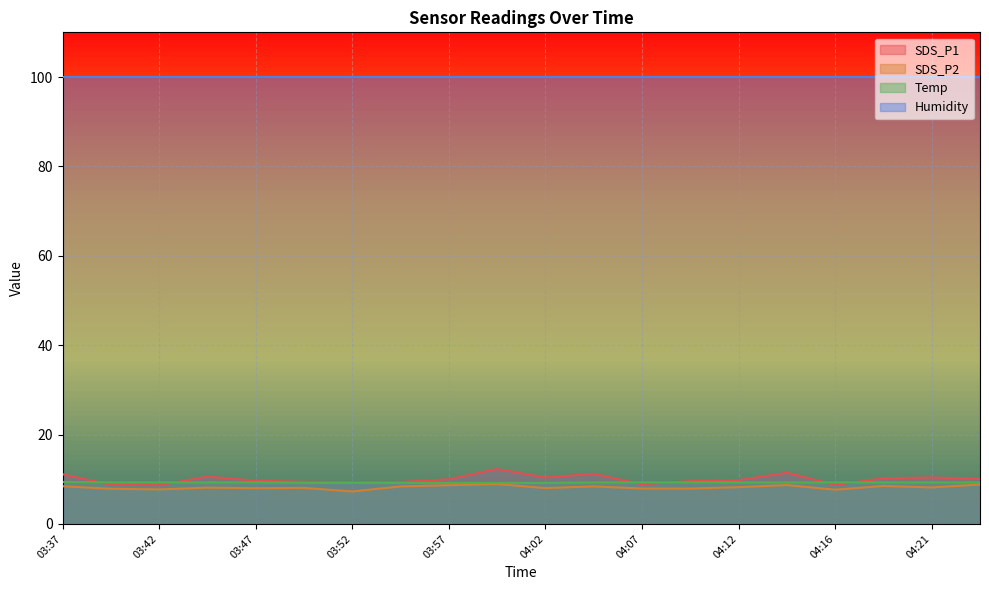

What are all the series names shown in the legend?

SDS_P1, SDS_P2, Temp, Humidity